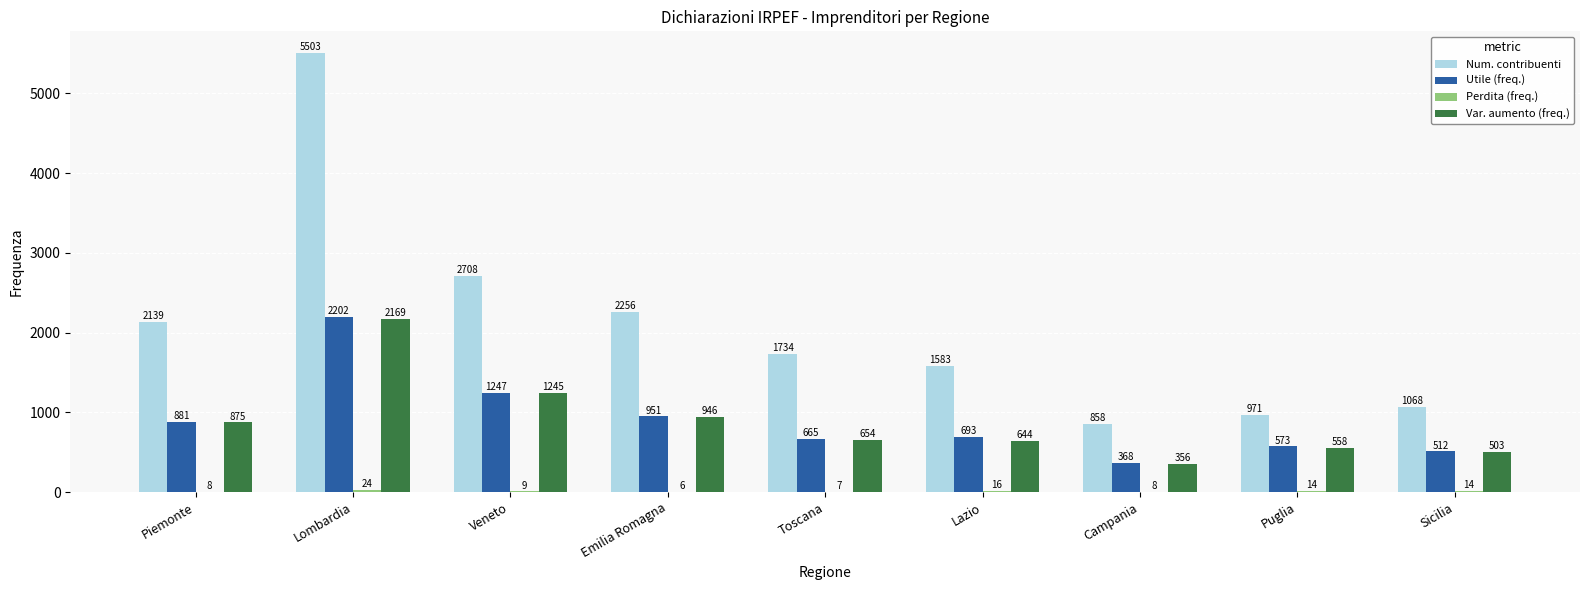

What is the sum of all Num. contribuenti values?

18820